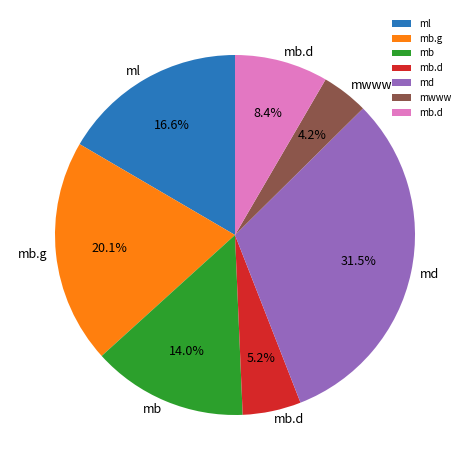

How many slices are in this pie chart?

7